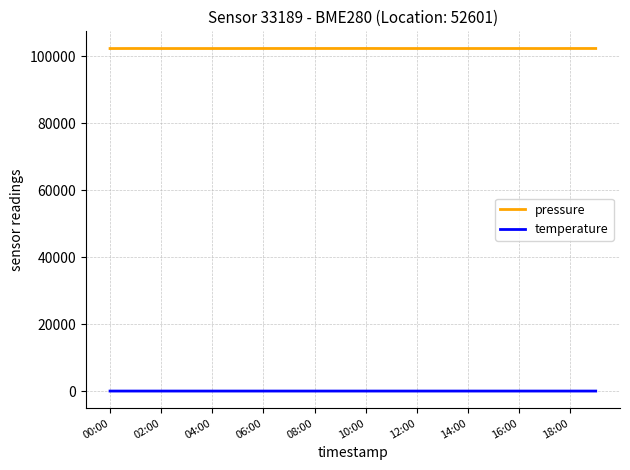

What is the difference between the second highest and second lowest values in the pressure series?

14.4